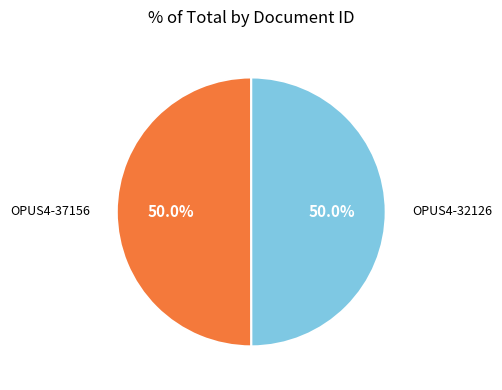

Approximately how many times larger is the value at OPUS4-37156 compared to OPUS4-32126?

1.0